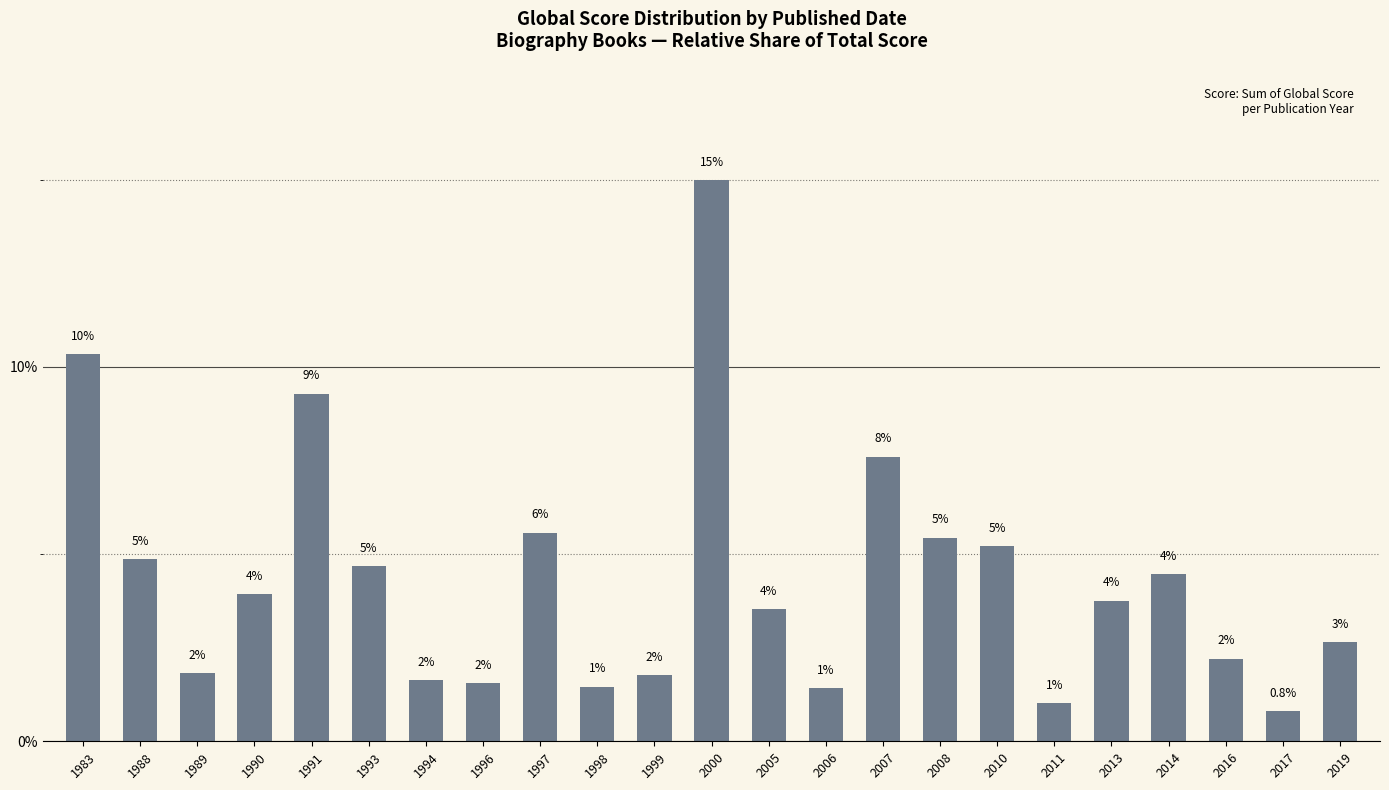

How many bars are there in total?

23